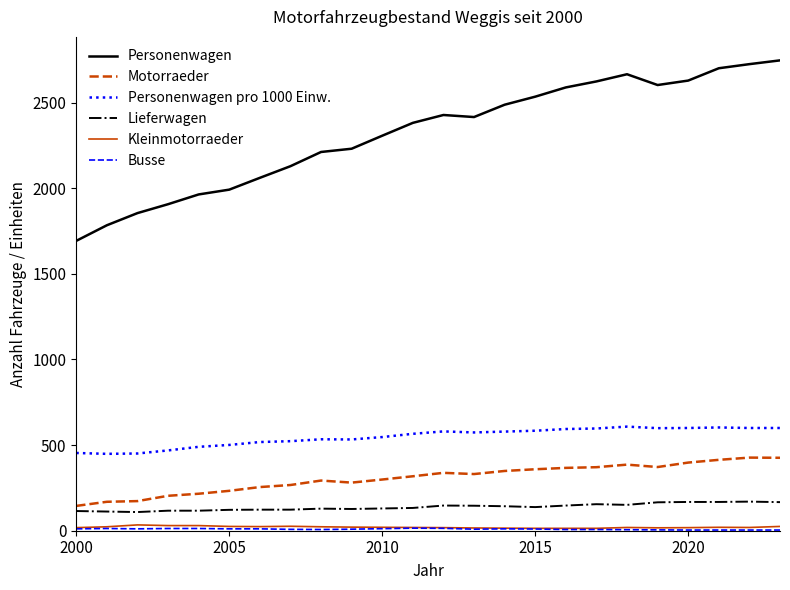

True or false: Personenwagen and Personenwagen pro 1000 Einw. intersect in this chart.

False